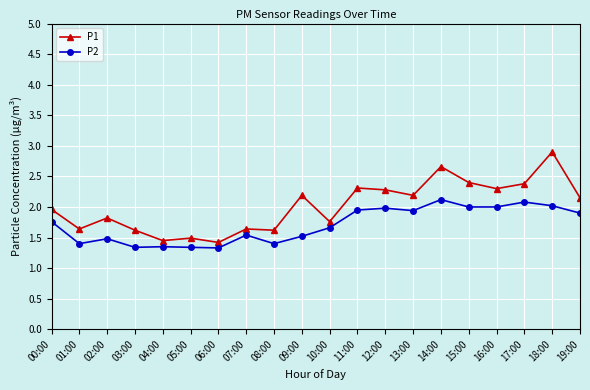

At 17:00, list the series in order from smallest to largest.

P2, P1